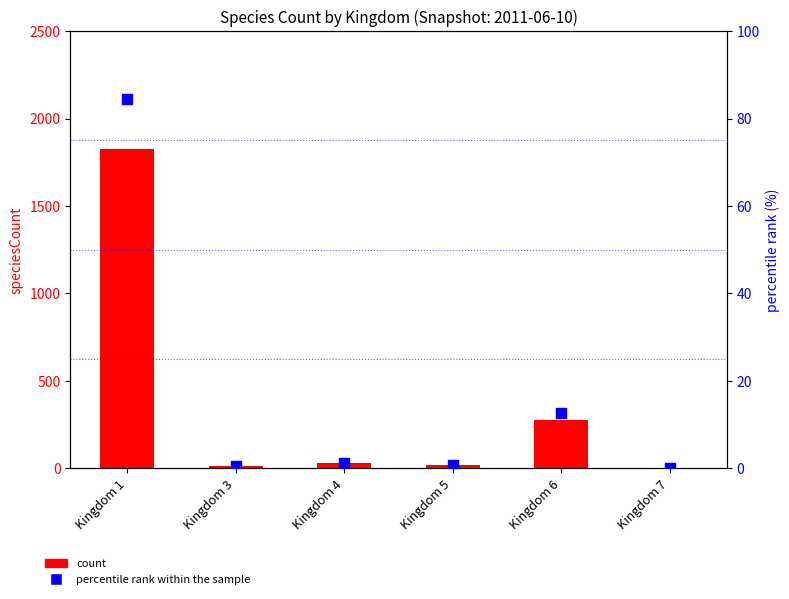

Which series has the largest total across all categories?

count